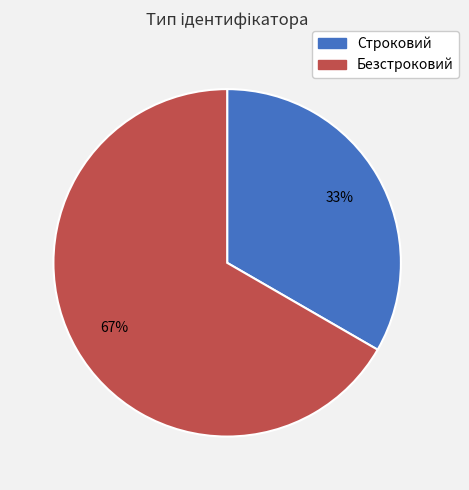

What is the smallest slice in the pie chart?

Строковий